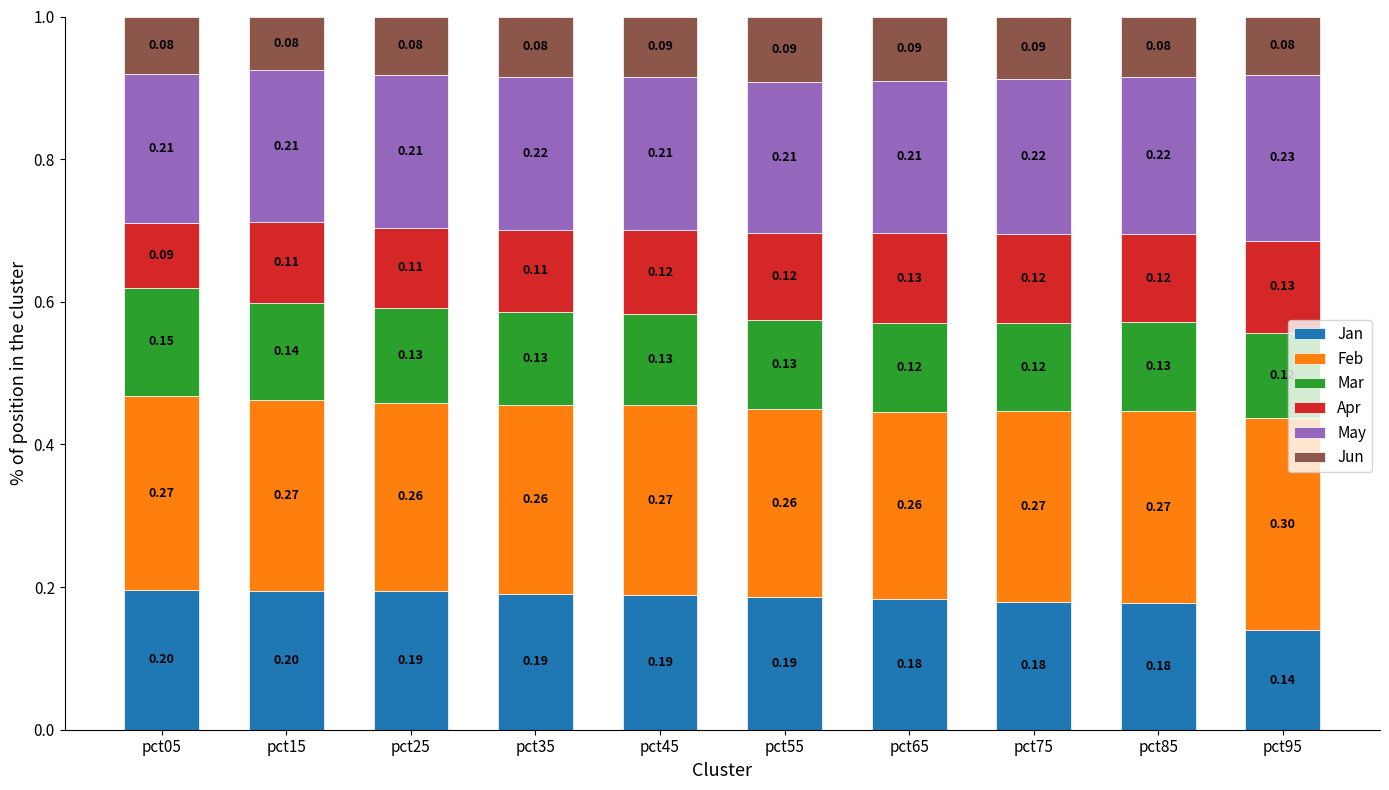

What is the total value across all series at pct05?

1.0